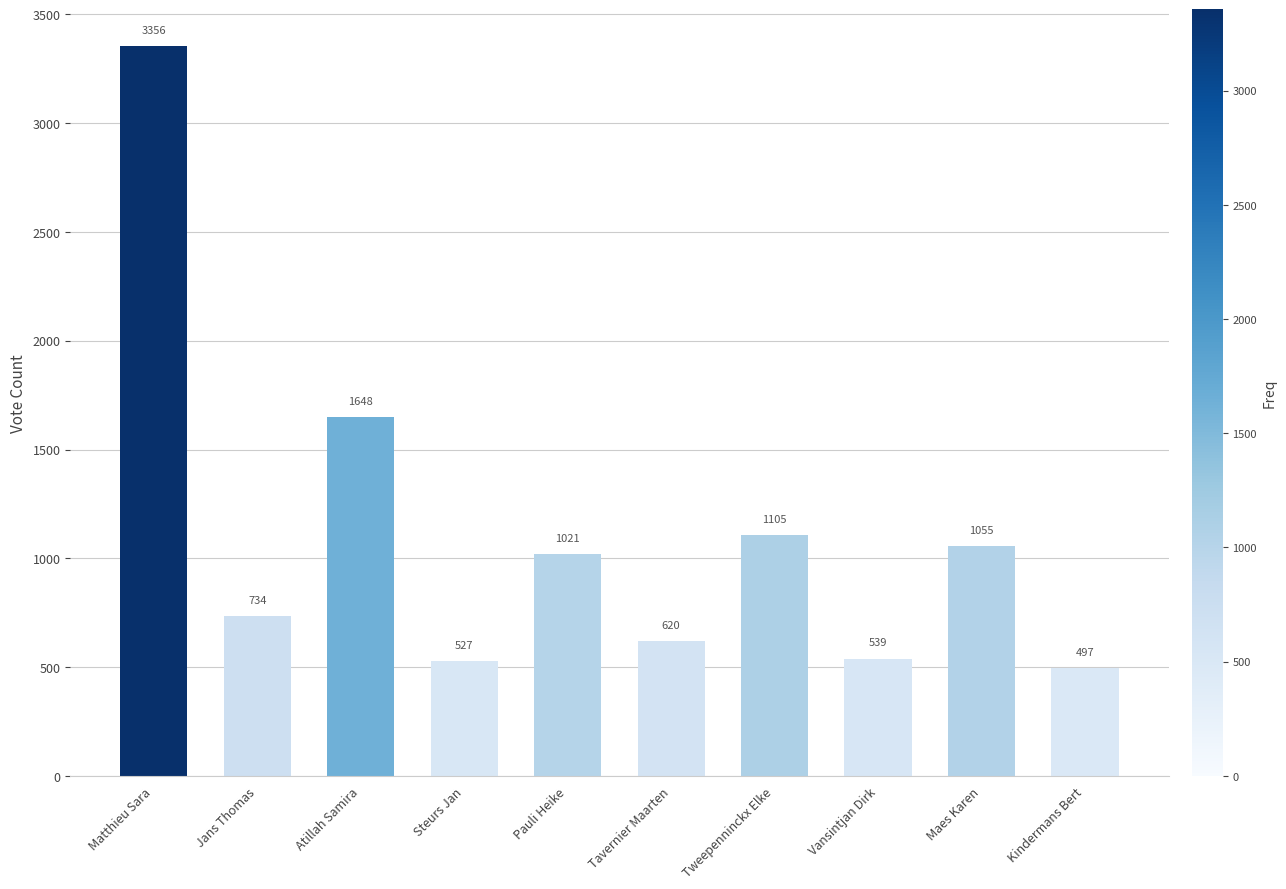

What position from the right is Maes Karen?

2